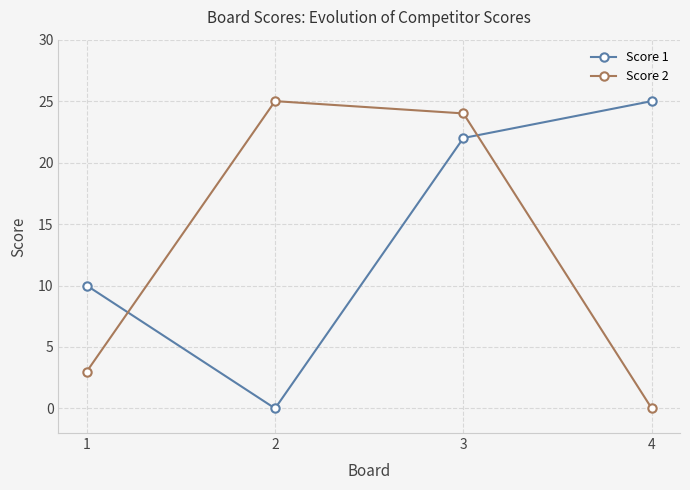

True or false: Score 2 and Score 1 intersect in this chart.

True